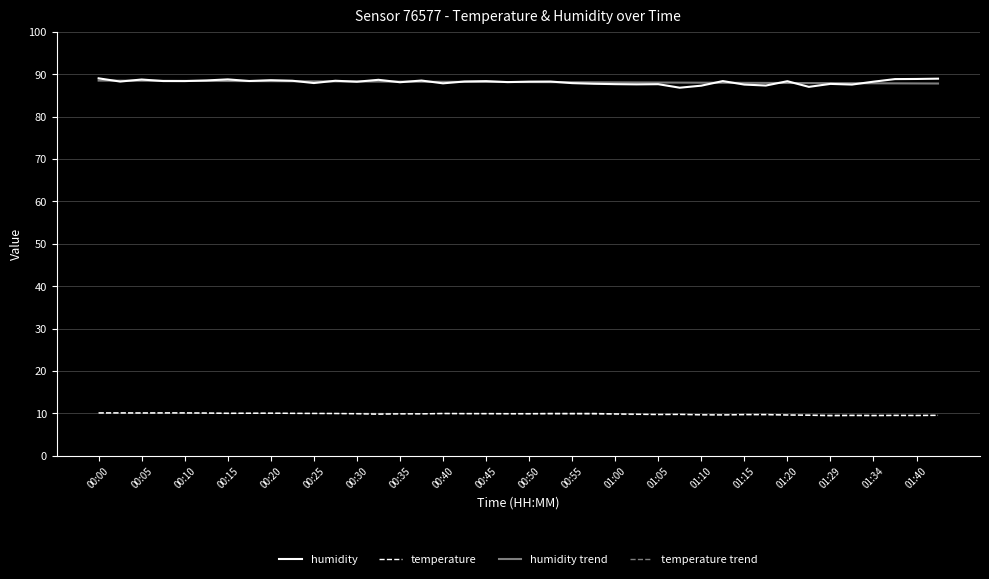

What is the maximum value for temperature trend?

10.2